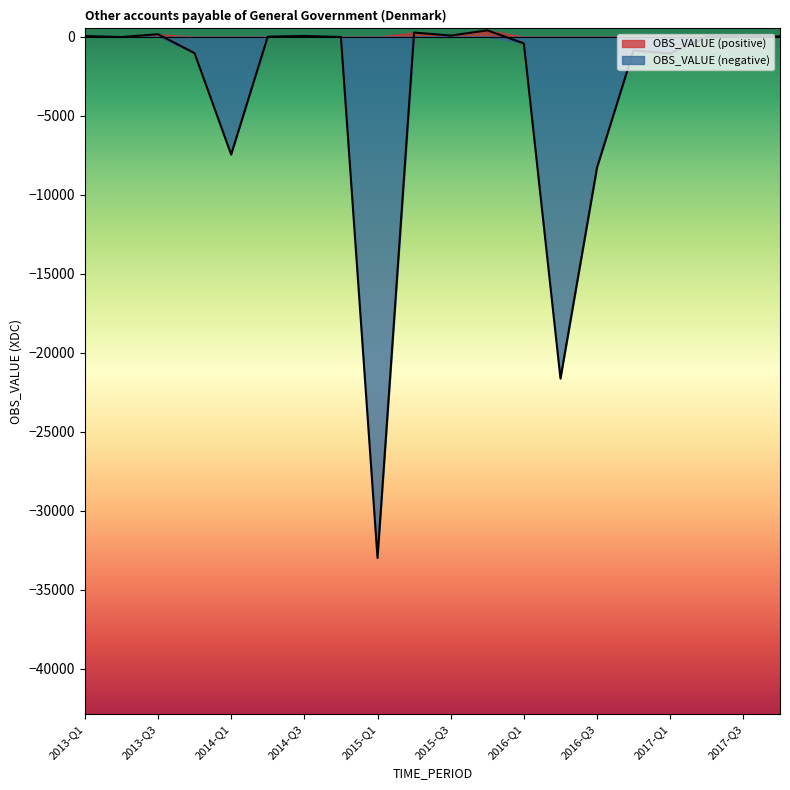

How many lines are shown in the chart?

2